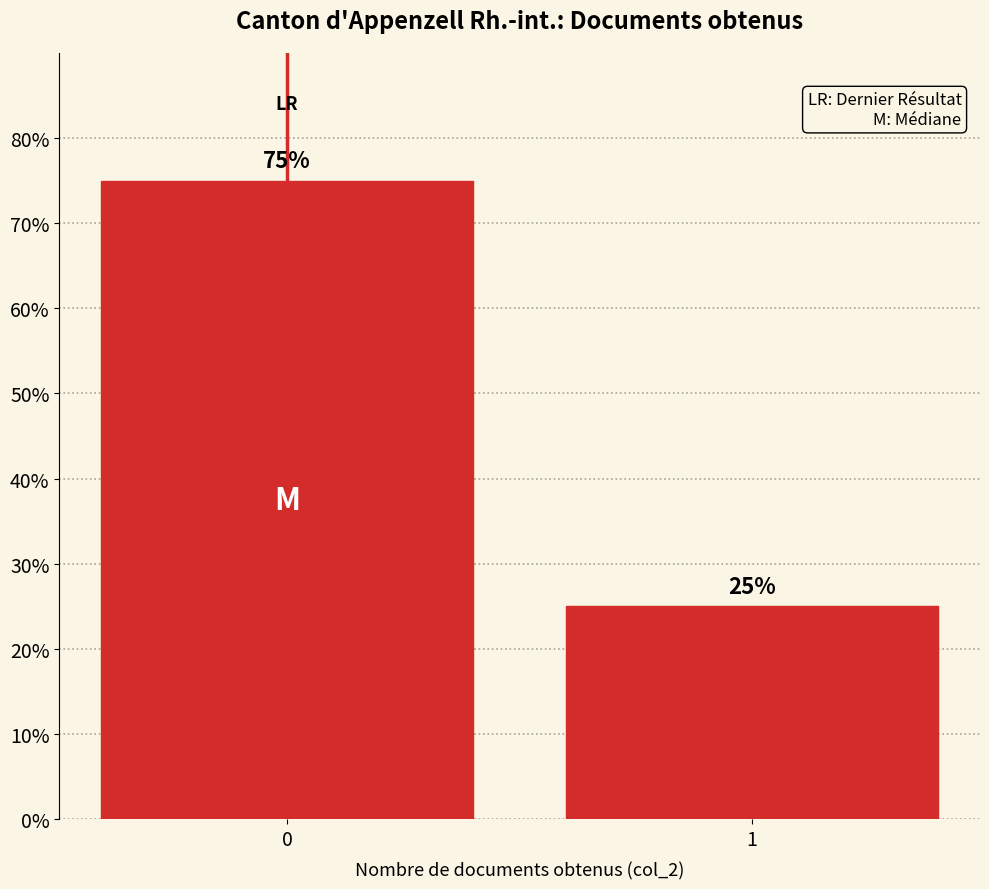

Reading right to left, list all the values displayed in this chart.

25	75